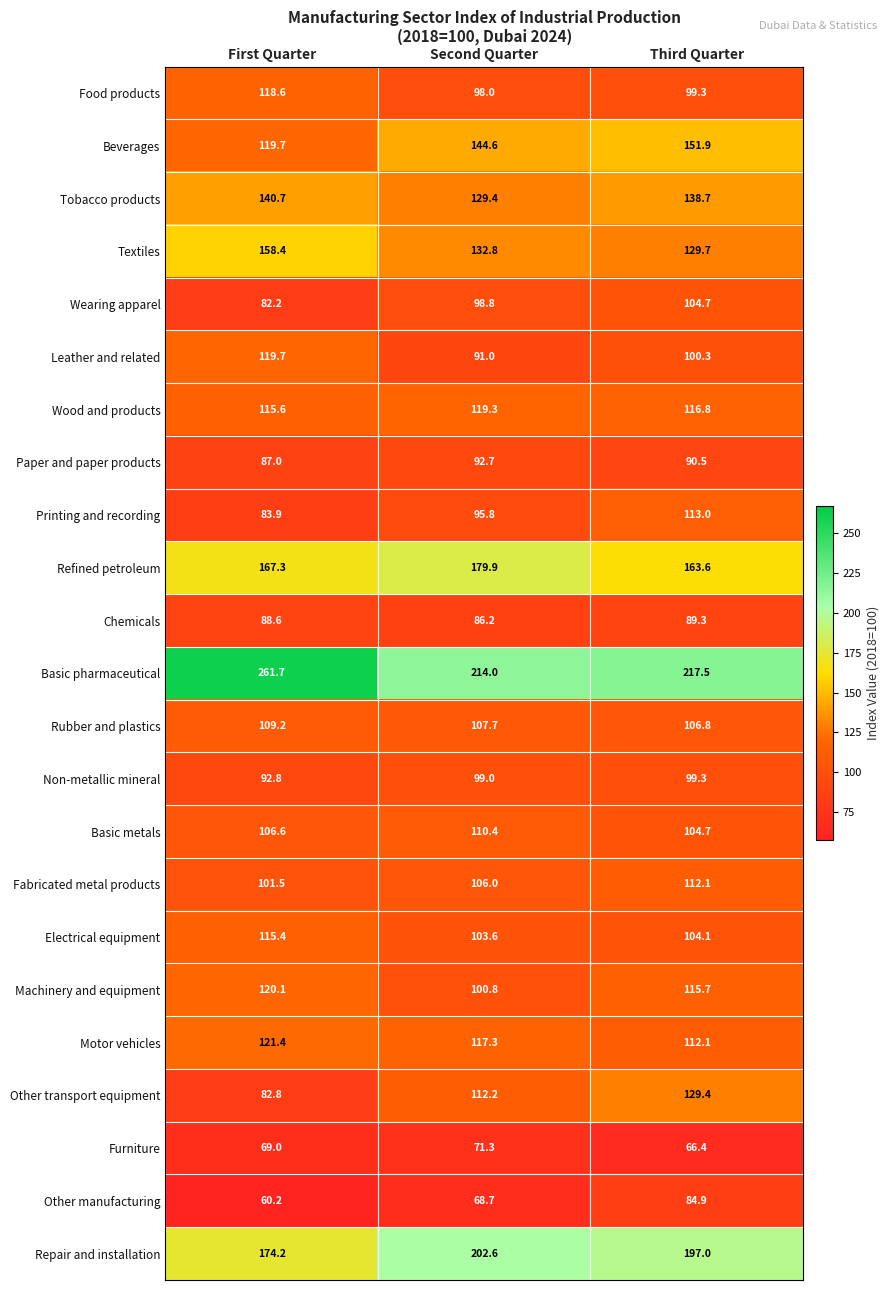

What is the total value across all series at First Quarter?

2696.6